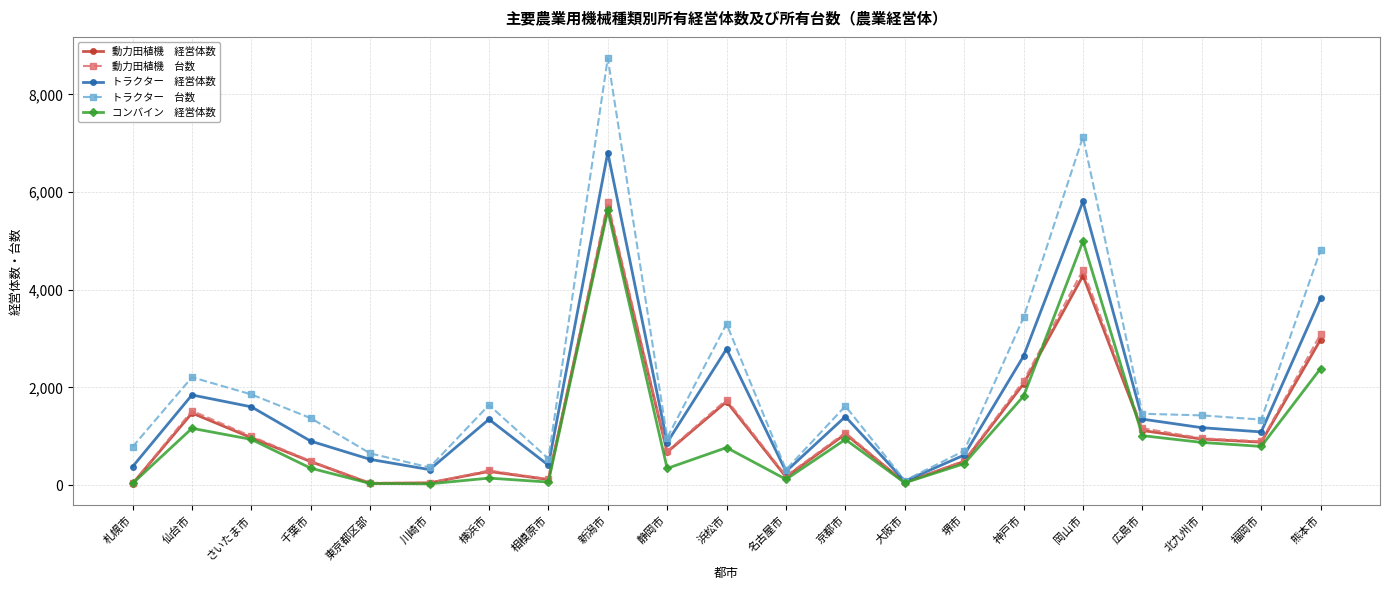

At which category is the sum across all series the highest?

新潟市